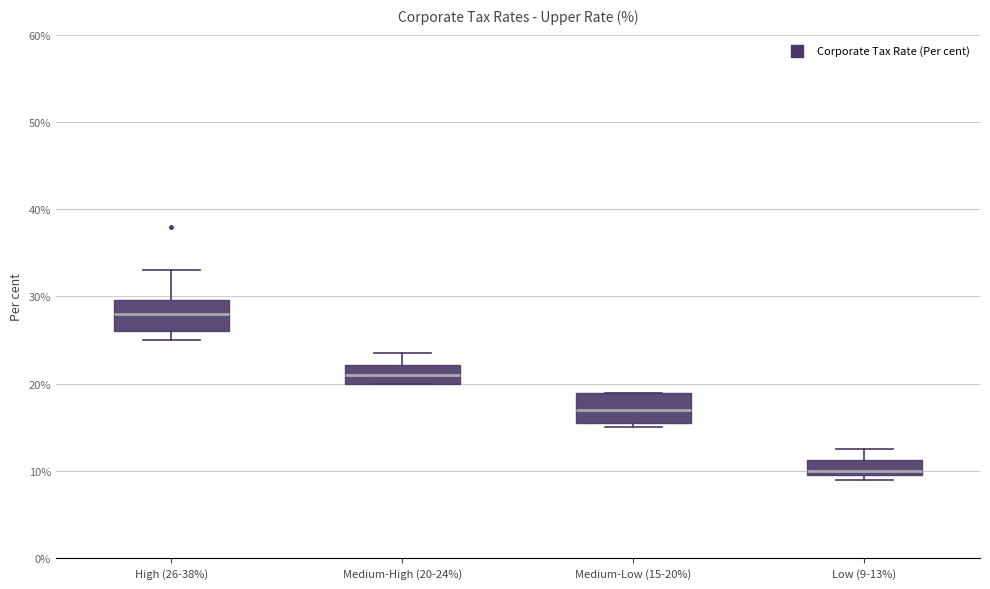

Reading left to right, read every box against the y-axis: the position of its median line, the range the box covers, and the ends of its whiskers. The values are not printed on the chart, so give them approximately, as read against the axis.

High (26-38%): median 28, box 26 to 30, whiskers 25 to 33
Medium-High (20-24%): median 21, box 20 to 22, whiskers 20 to 24
Medium-Low (15-20%): median 17, box 16 to 19, whiskers 15 to 19
Low (9-13%): median 10 (just above the box's lower edge), box 10 to 11, whiskers 9 to 13